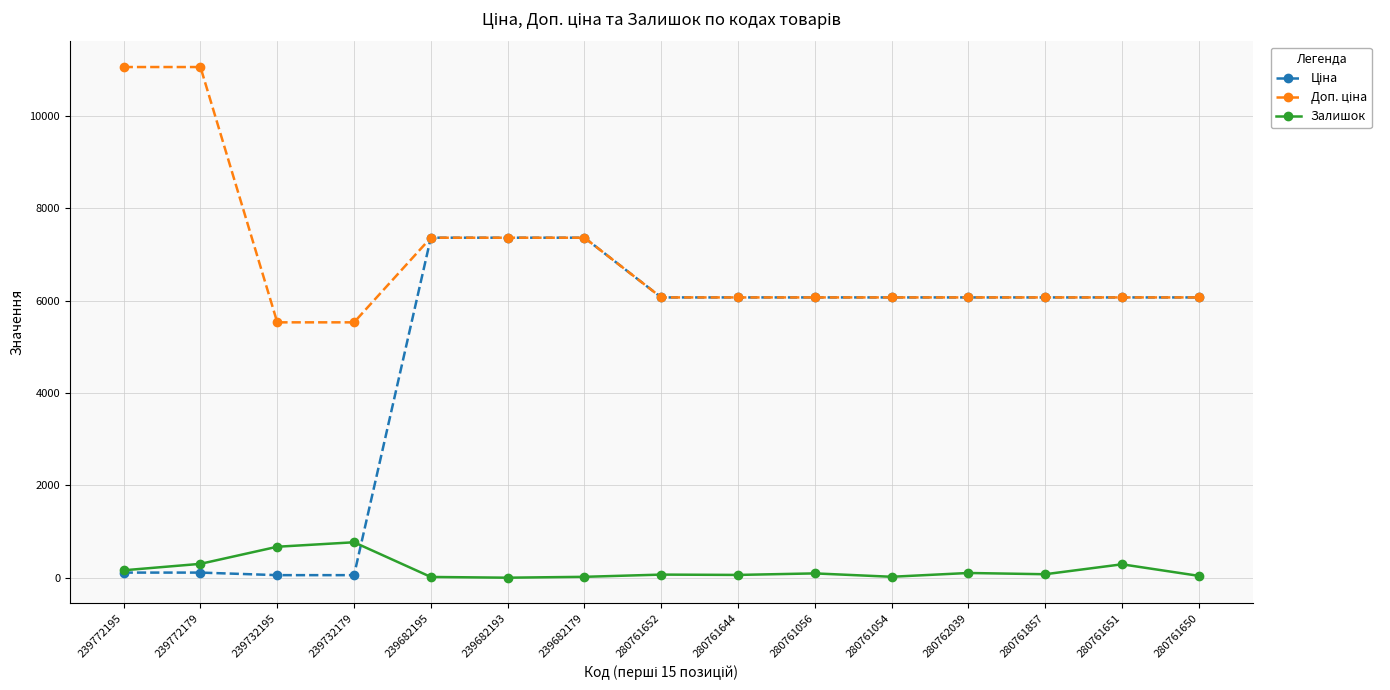

How many lines are shown in the chart?

3